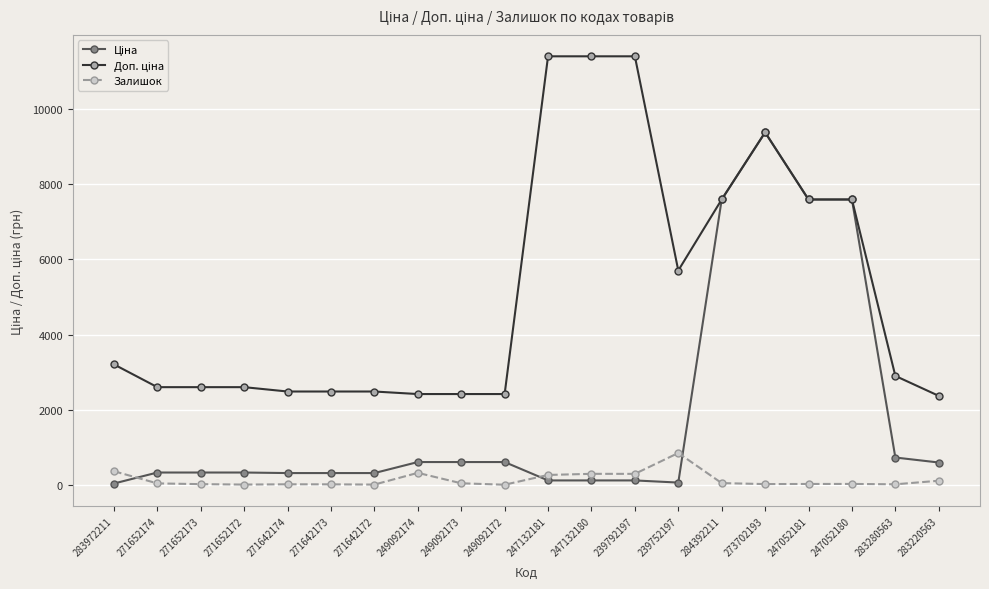

What is the approximate value of Залишок at 271652172?

4.0